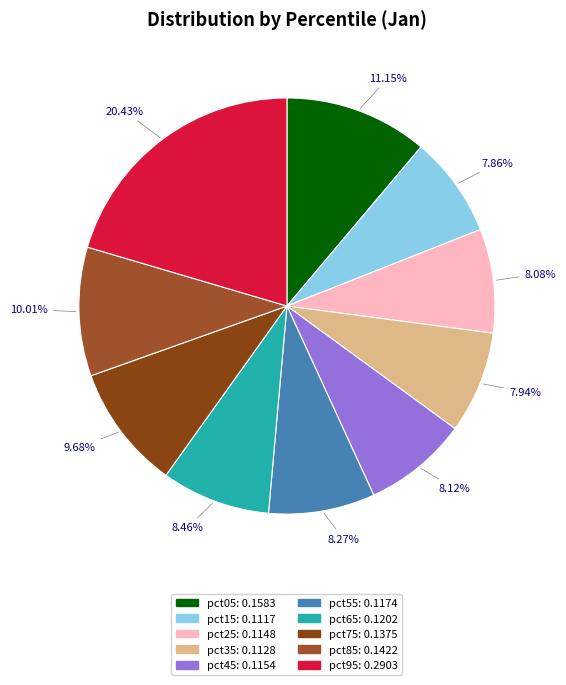

How many slices are in this pie chart?

10